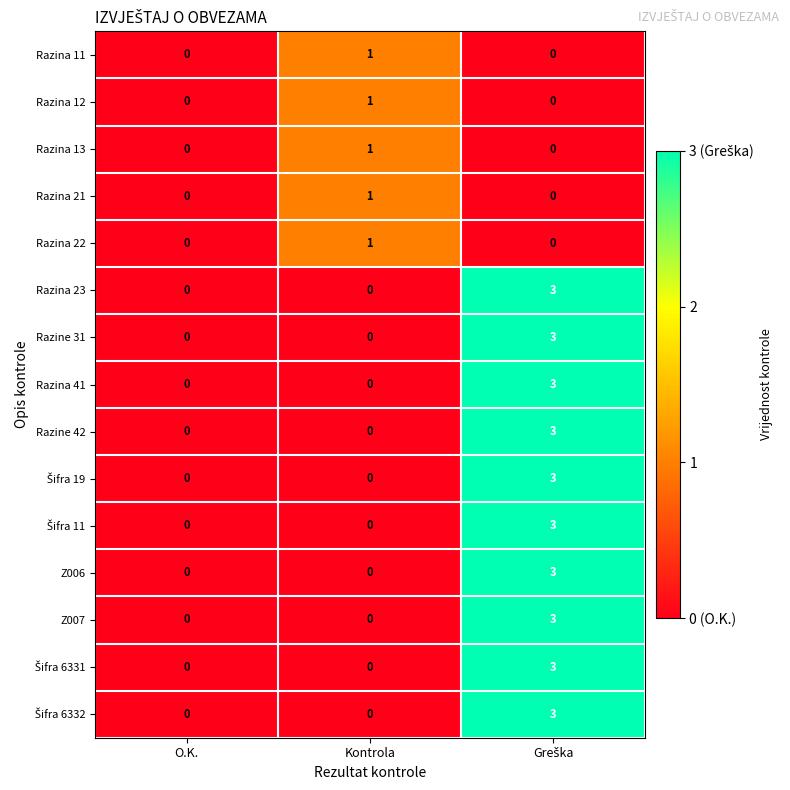

Count the Razina 12 values in the range 0 to 1.

3